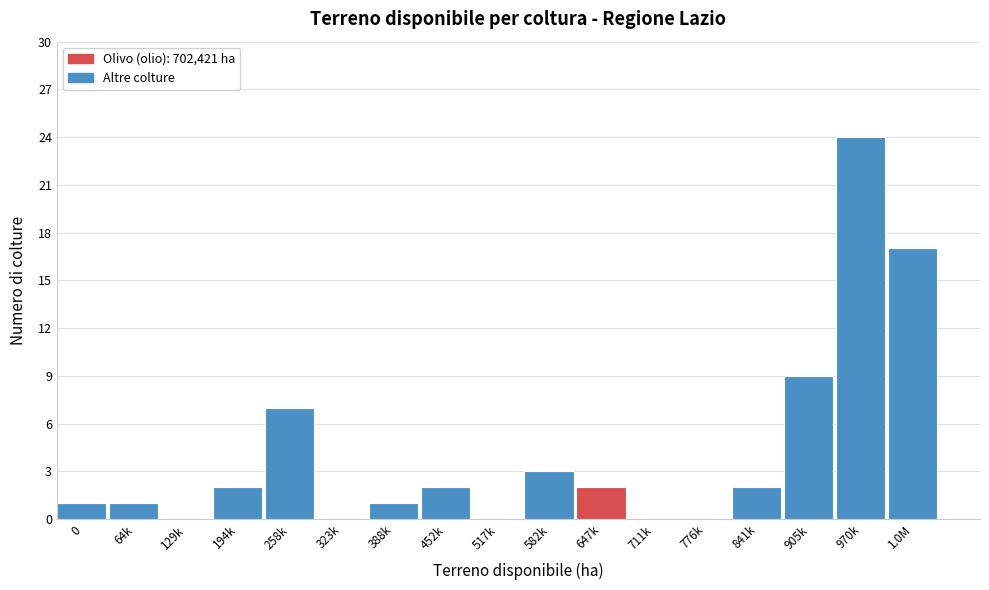

Reading left to right, extract all data points from this chart.

0=1	64k=1	129k=0	194k=2	258k=7	323k=0	388k=1	452k=2	517k=0	582k=3	647k=2	711k=0	776k=0	841k=2	905k=9	970k=24	1.0M=17